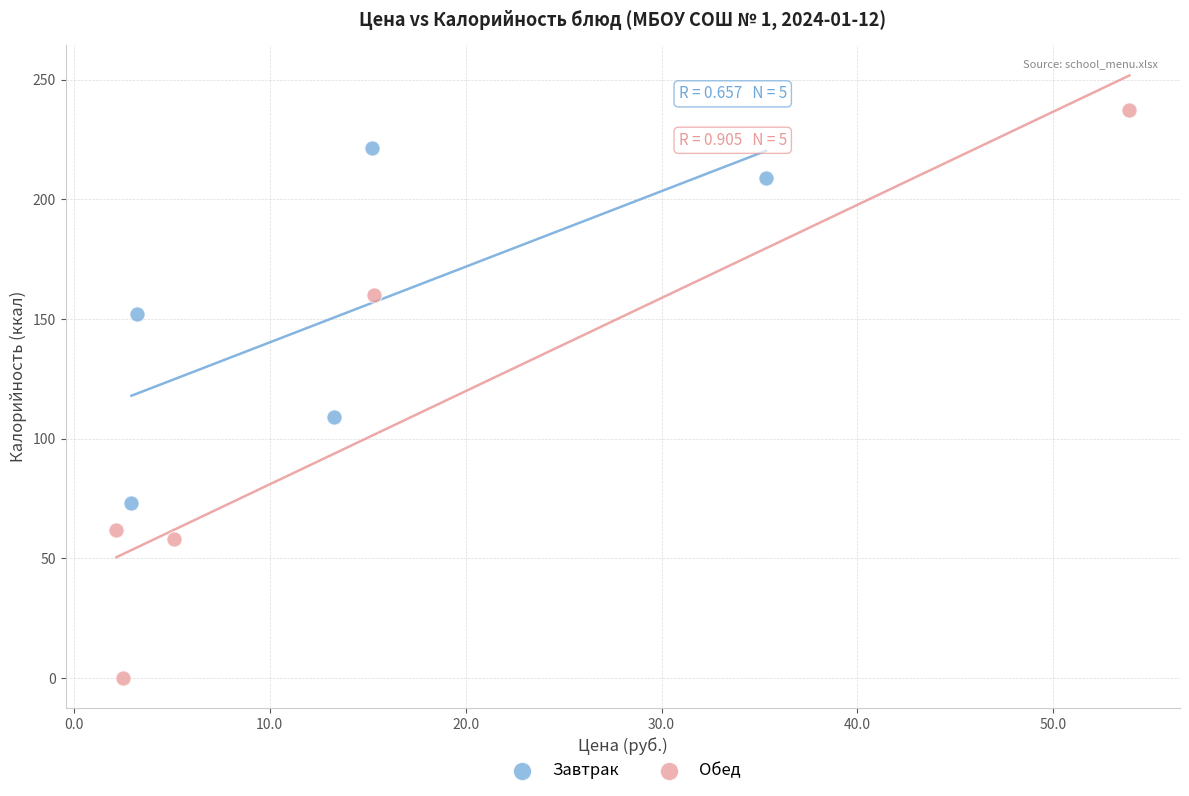

What are all the series names shown in the legend?

Завтрак, Обед